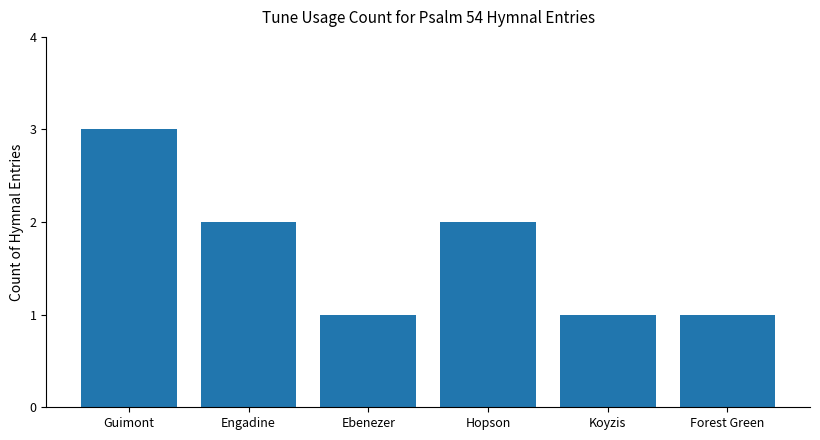

What is the label of the 2nd bar from the right?

Koyzis